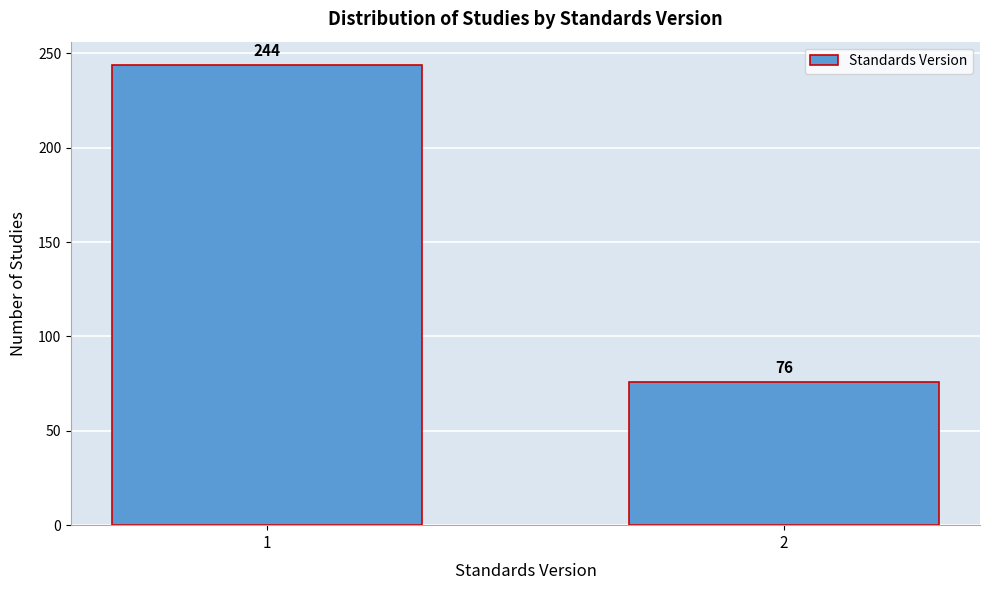

Reading right to left, list all the values displayed in this chart.

2=76	1=244